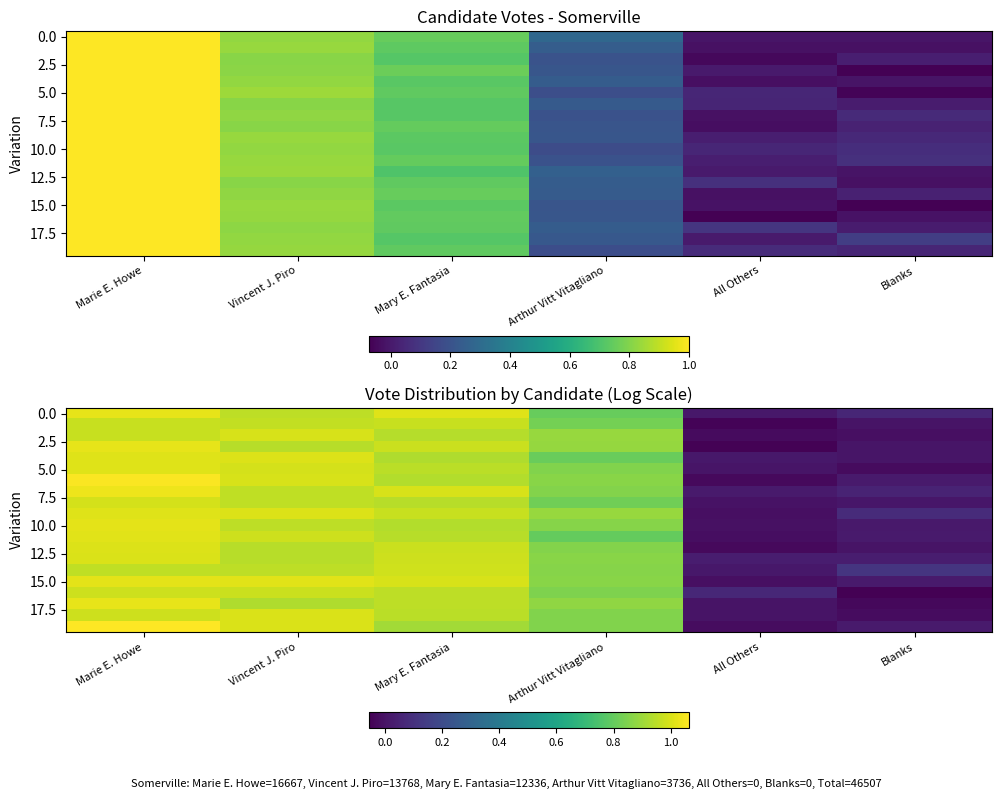

Between Mary E. Fantasia and Blanks, which is larger?

Mary E. Fantasia